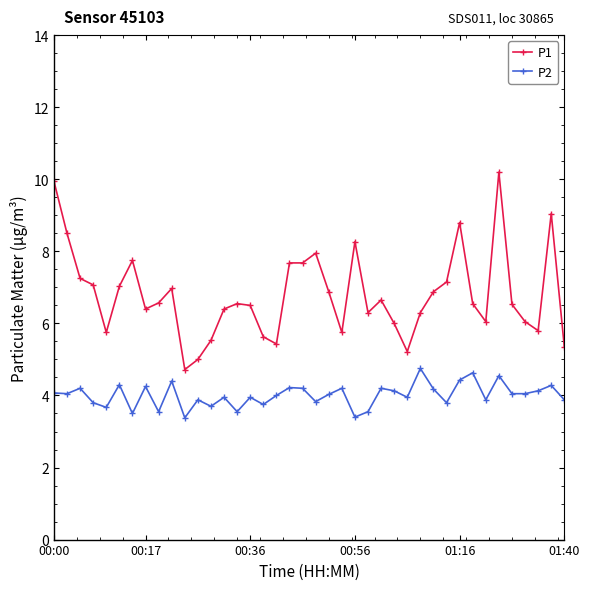

True or false: P2 and P1 cross at least once.

False